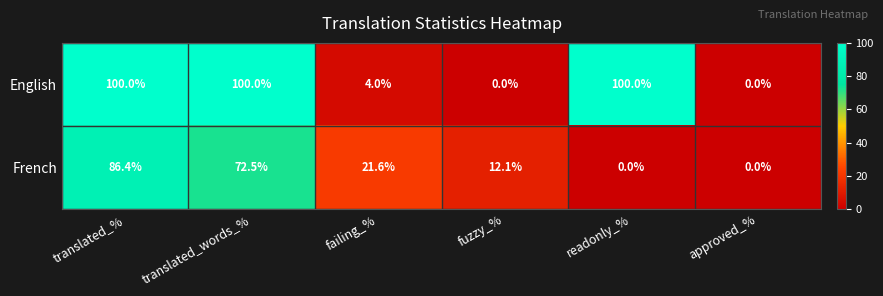

At which label does French first exceed 21?

translated_%